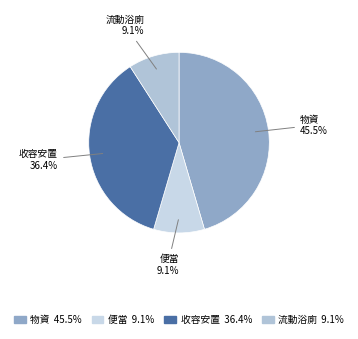

What portion of the pie excludes 便當?

90.9%